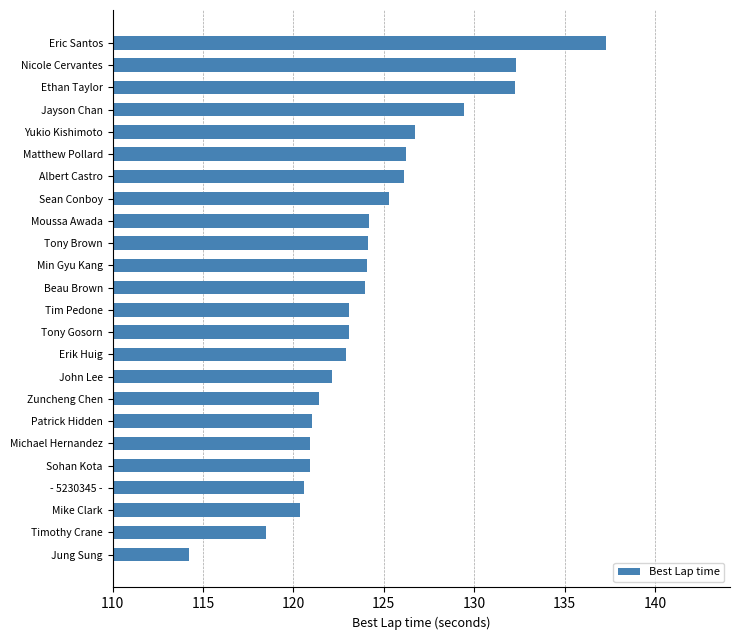

What is the greatest value displayed?

137.3